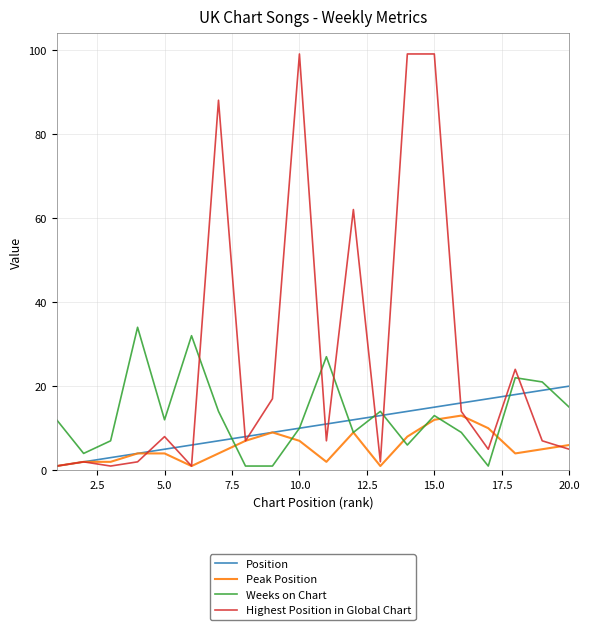

What is the greatest value displayed?

99